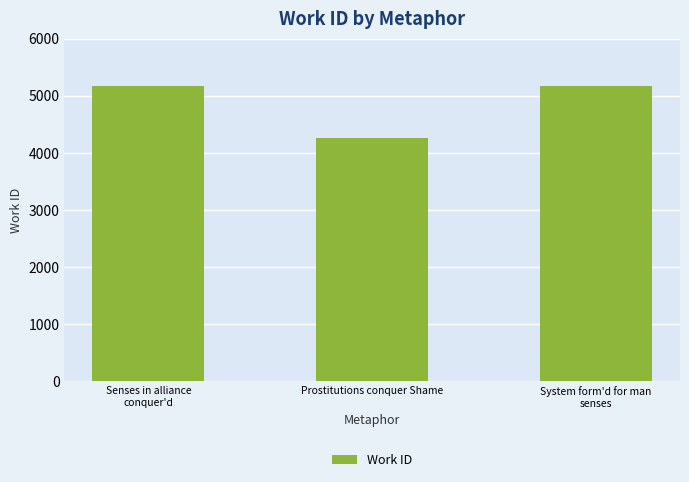

Between Senses in alliance
conquer'd and Prostitutions conquer Shame, which is larger?

Senses in alliance
conquer'd